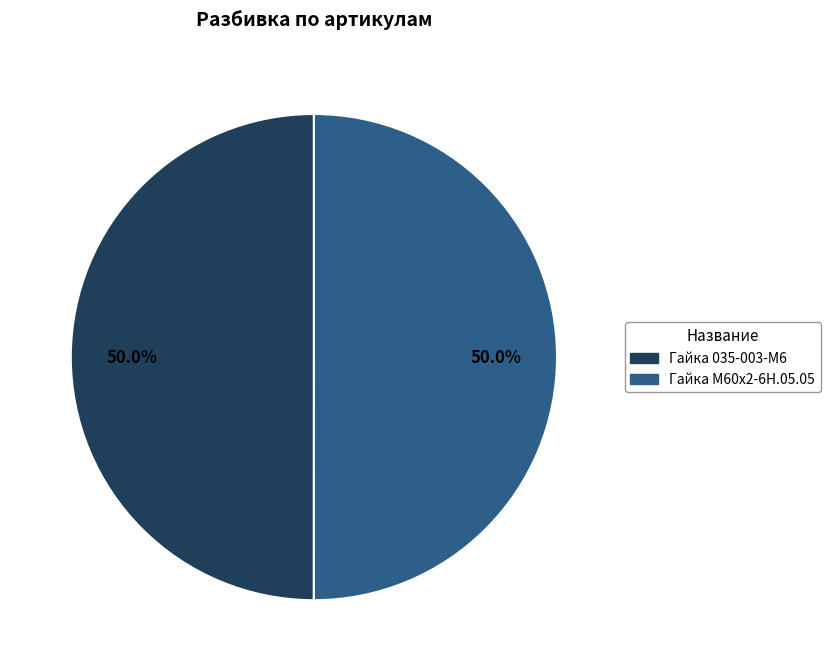

Do Гайка М60х2-6Н.05.05 and Гайка 035-003-М6 together represent more than half of the pie?

Yes